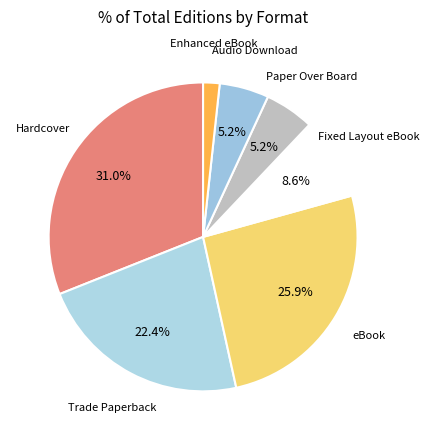

What percentage do Paper Over Board and Trade Paperback together represent?

27.6%